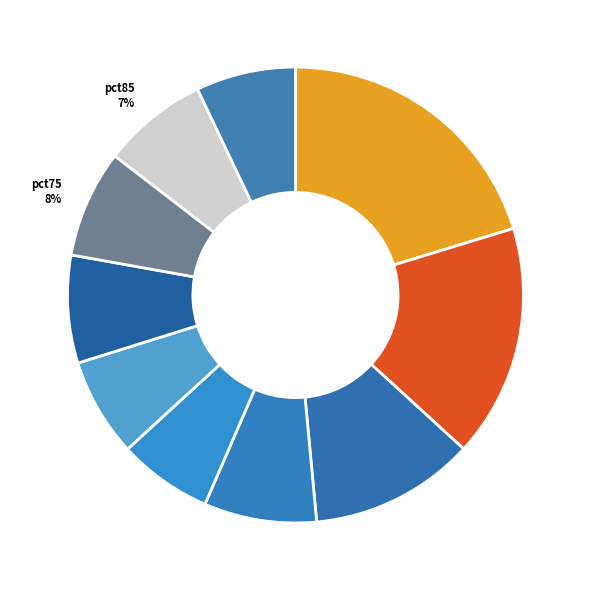

Which has a higher value, pct15 17% or pct95 7%?

pct15 17%